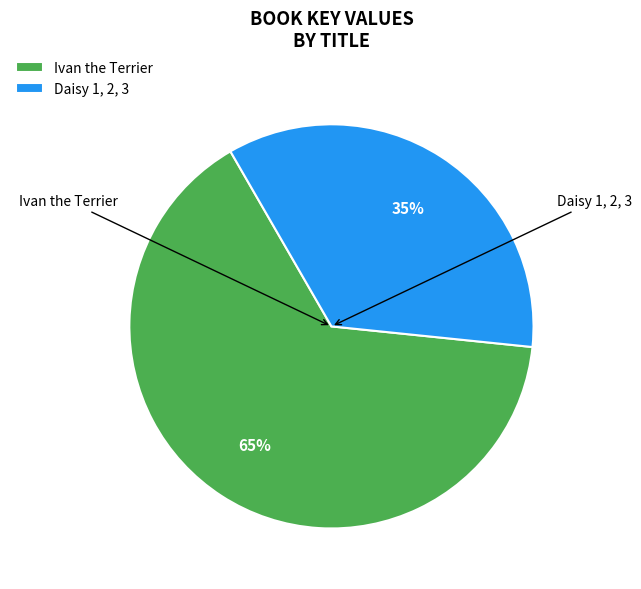

What is the largest slice in the pie chart?

Ivan the Terrier